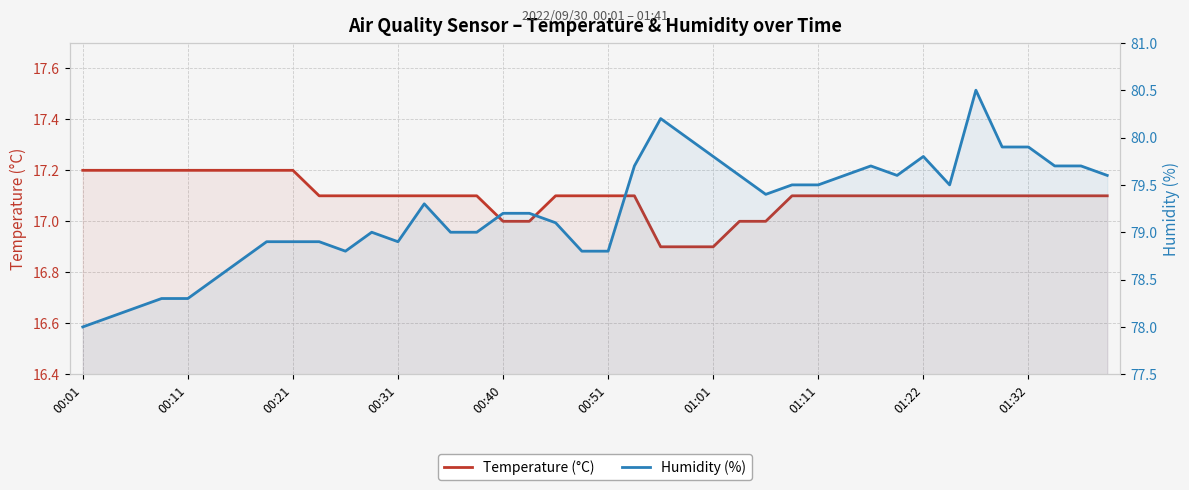

The Humidity (%) series shows 31.5 at 23. True or false?

False